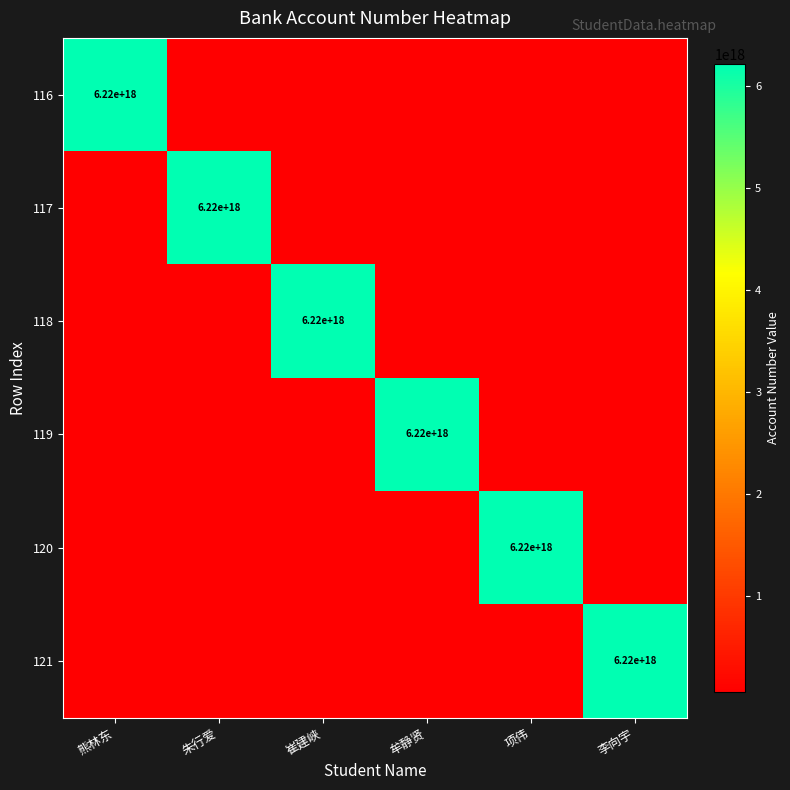

Is it true that 121 equals 1886334971684554752 at 李向宇?

False